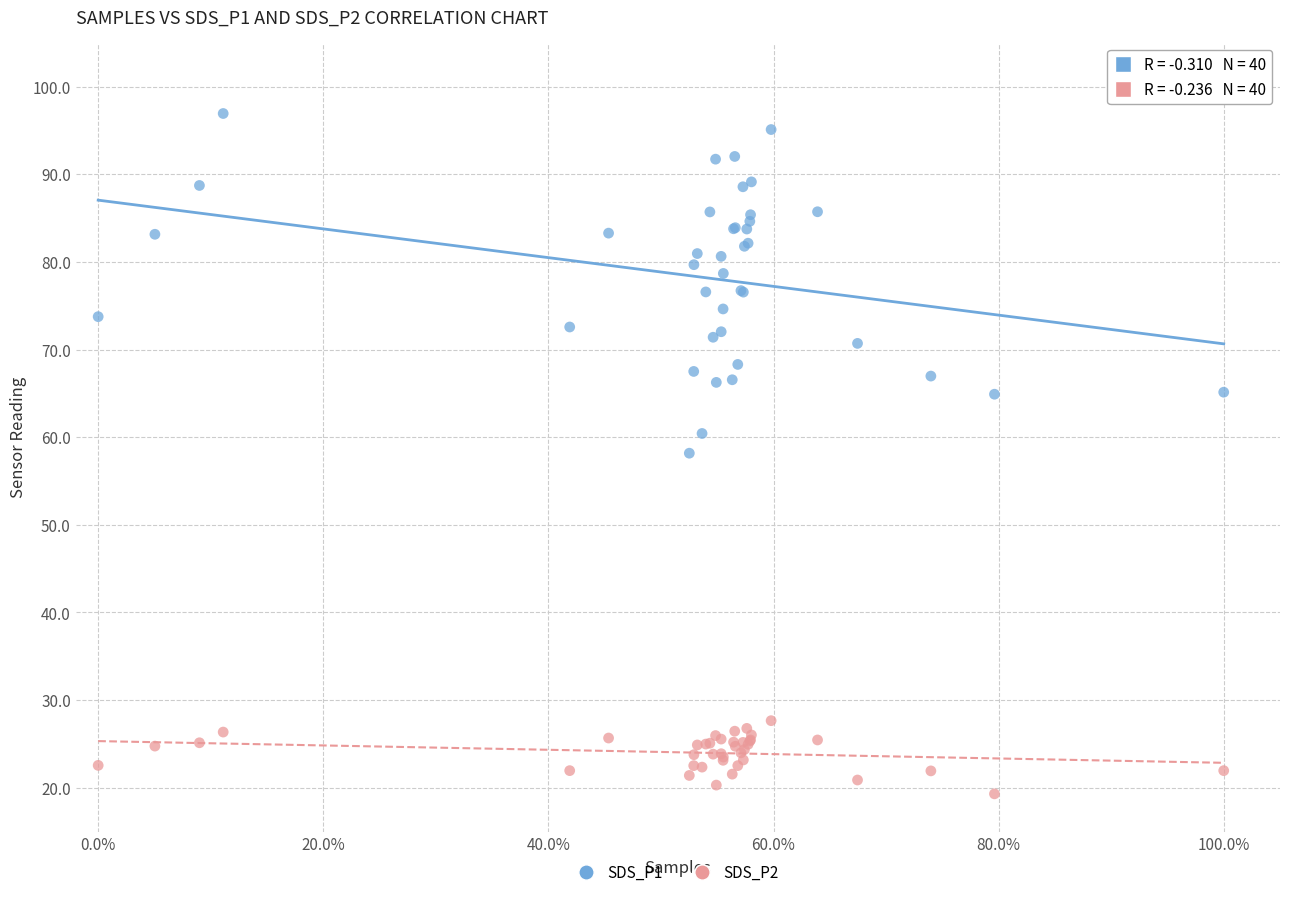

Which series has the widest spread of Y values?

SDS_P1